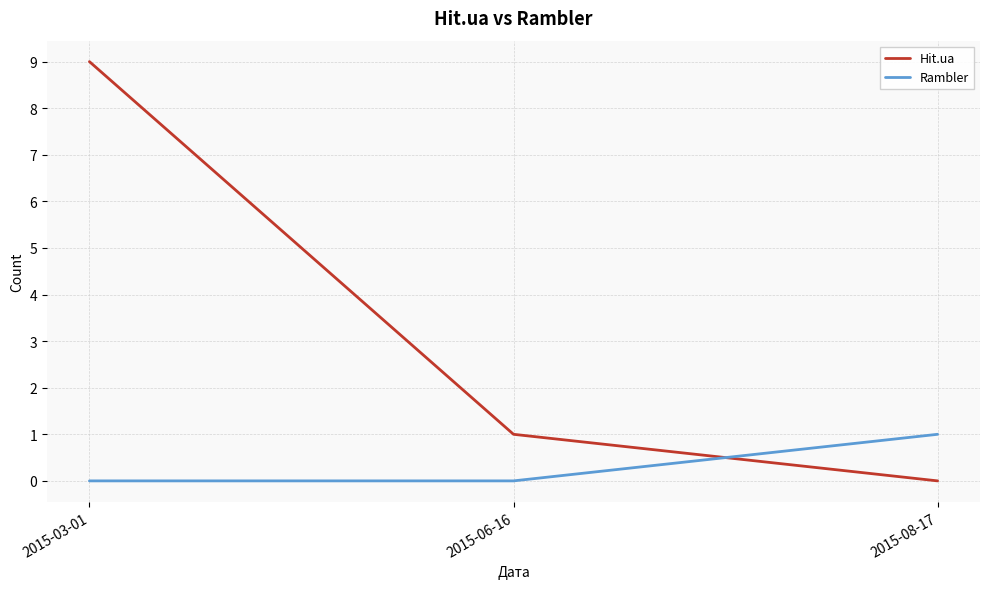

List the labels in order of Hit.ua value, smallest first.

2015-08-17, 2015-06-16, 2015-03-01